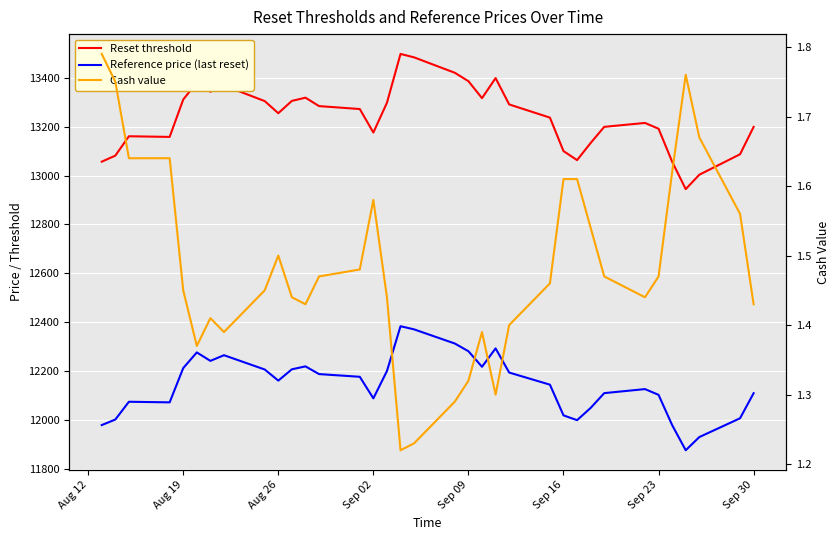

What is the difference between the maximum and minimum values in the Cash value series?

0.6